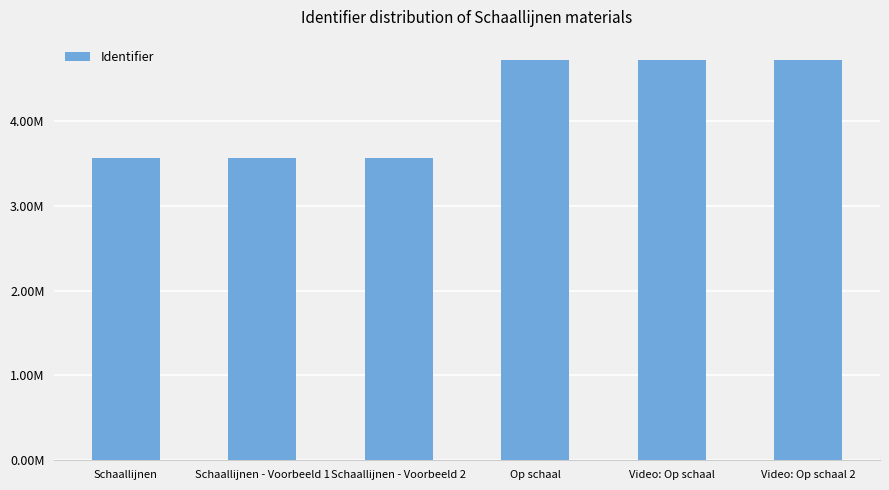

What is the label of the 1st bar from the right?

Video: Op schaal 2